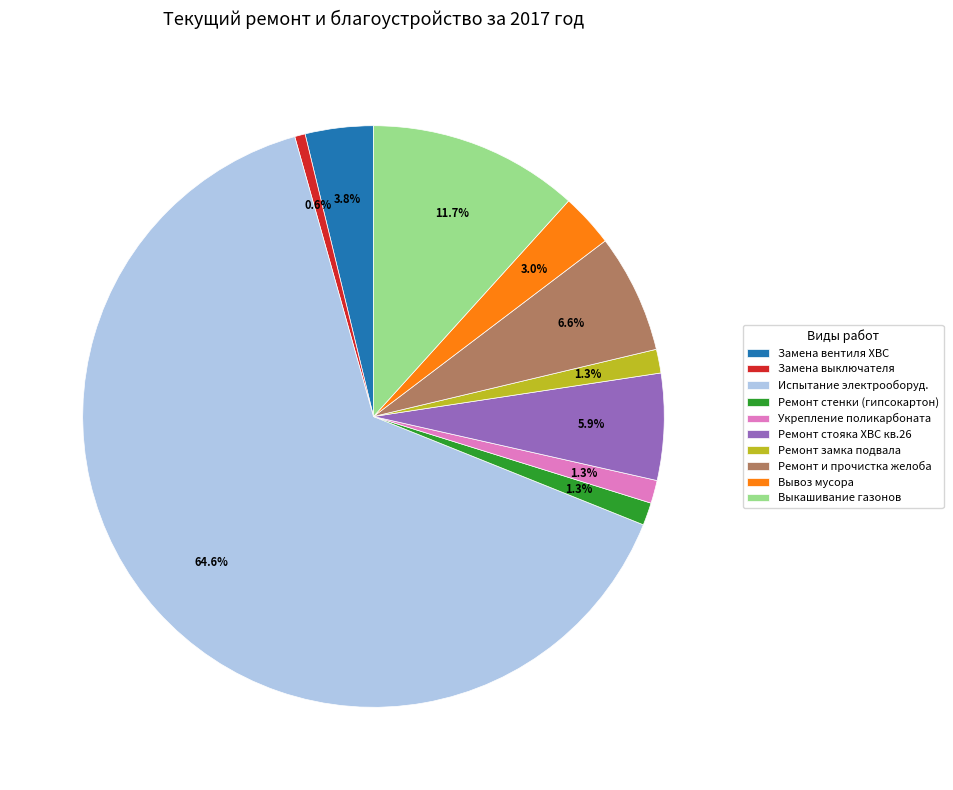

How many slices are in this pie chart?

10